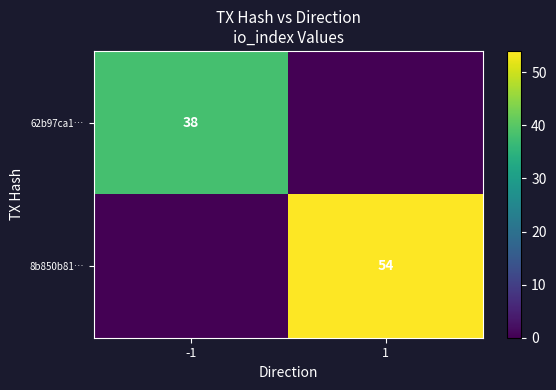

Is it true that 62b97ca1… equals 23 at -1?

False